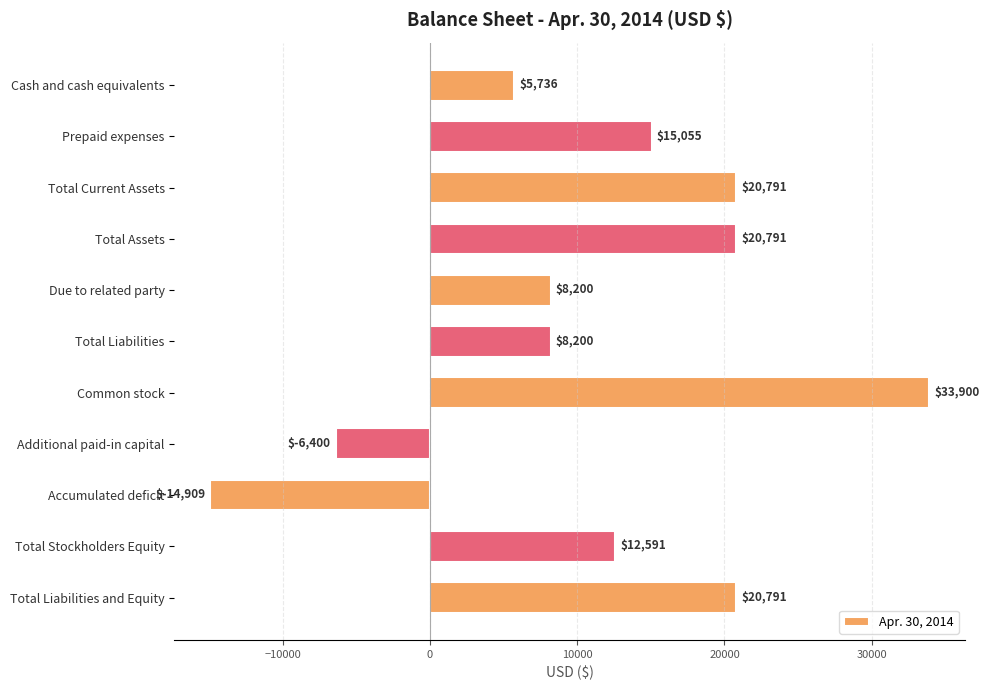

The value at Total Assets is 20791. True or false?

True